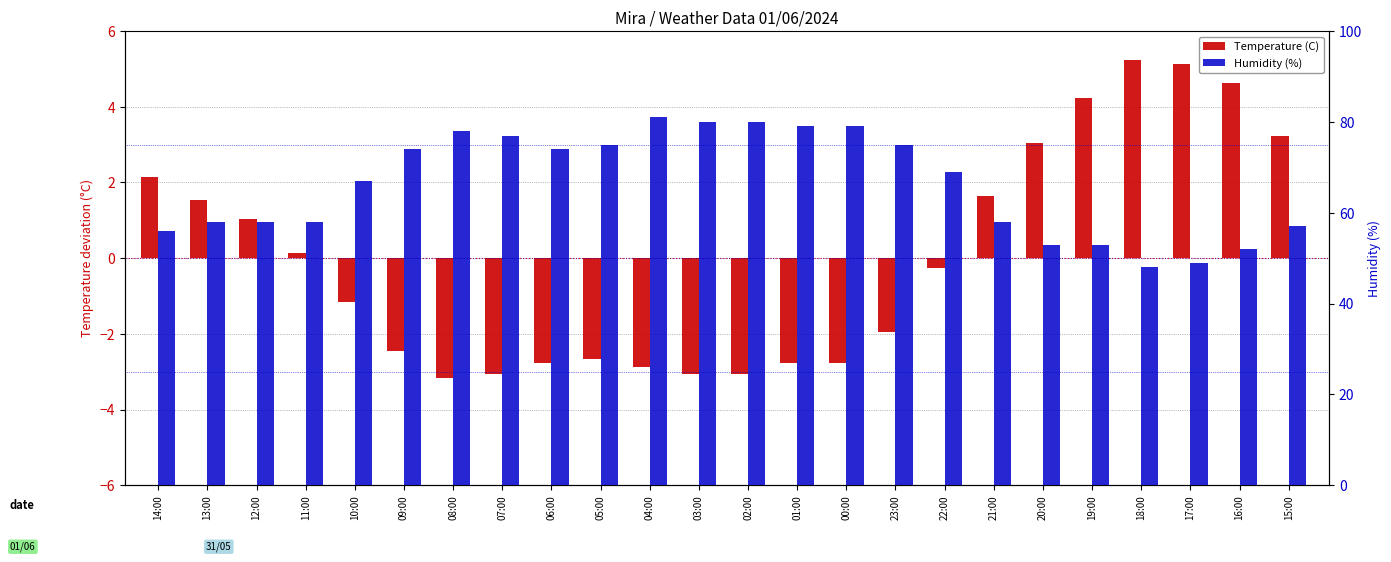

Which series has the largest total across all categories?

Humidity (%)